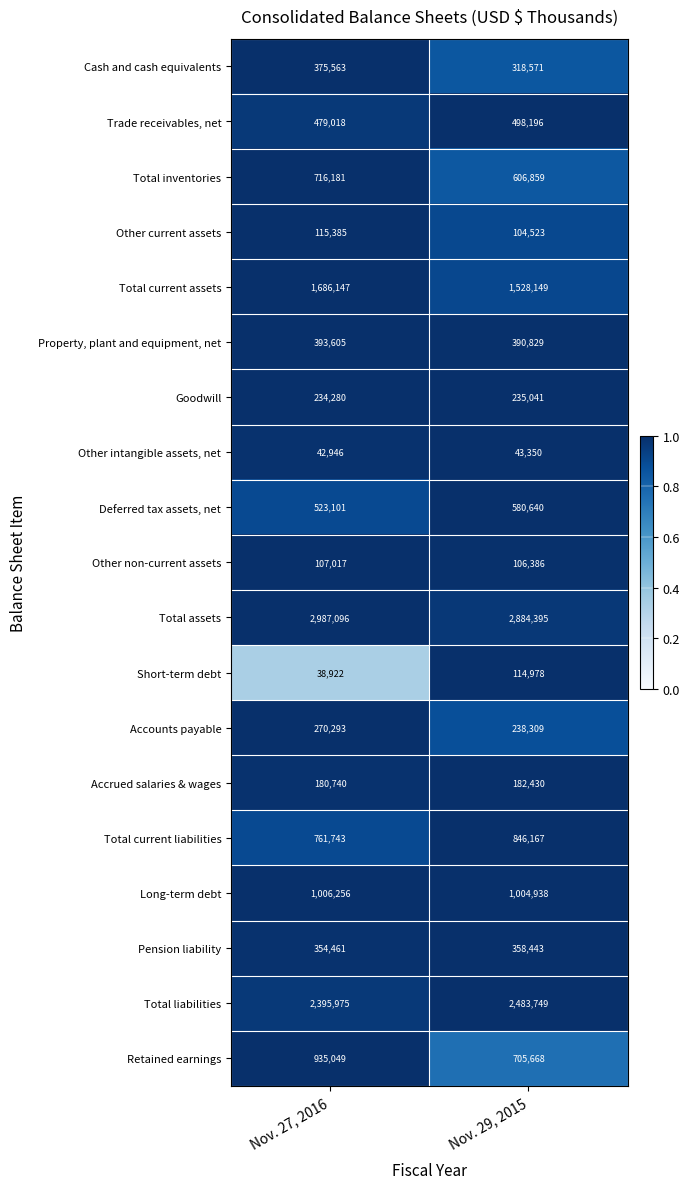

What is the minimum value shown in the chart?

38922